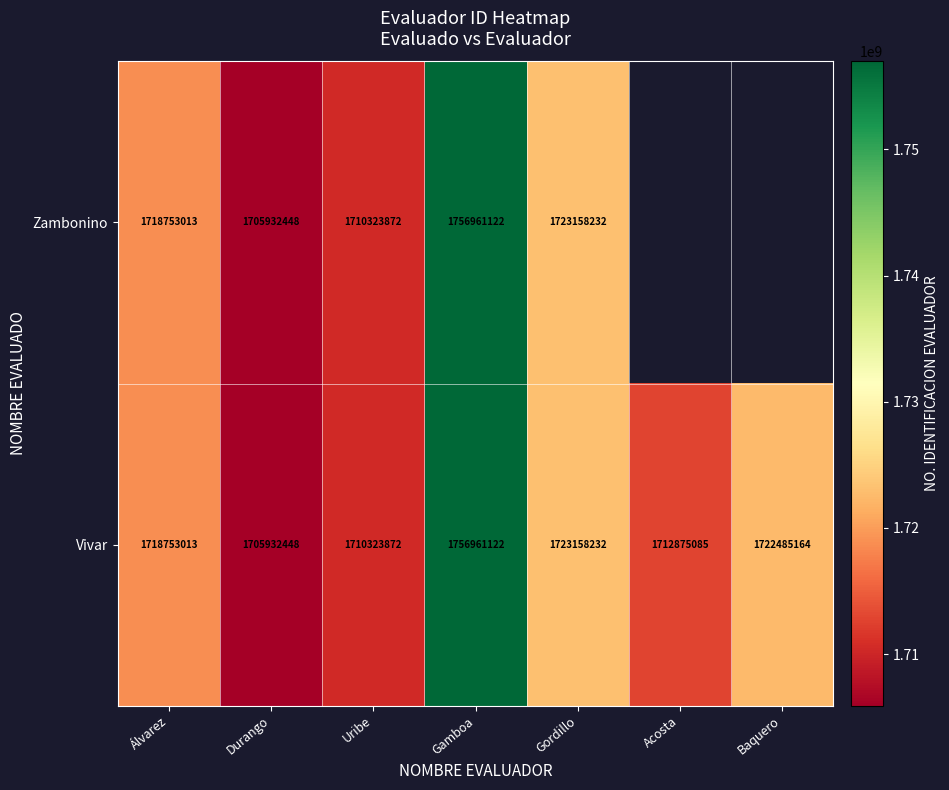

At which label does Vivar reach its peak?

Gamboa